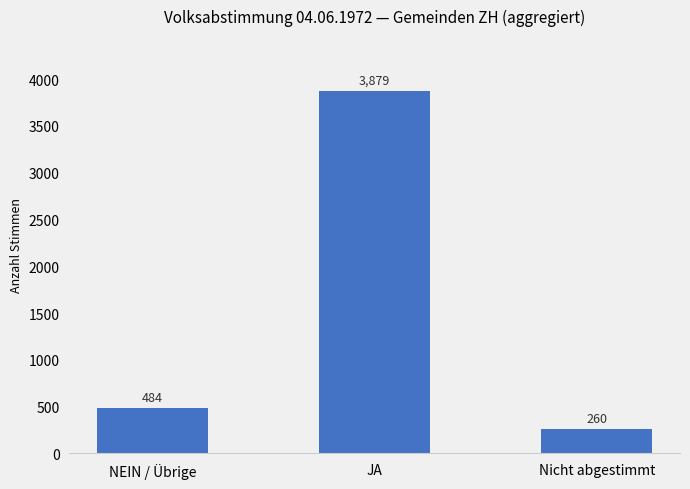

Rank the categories by value from highest to lowest.

JA, NEIN / Übrige, Nicht abgestimmt